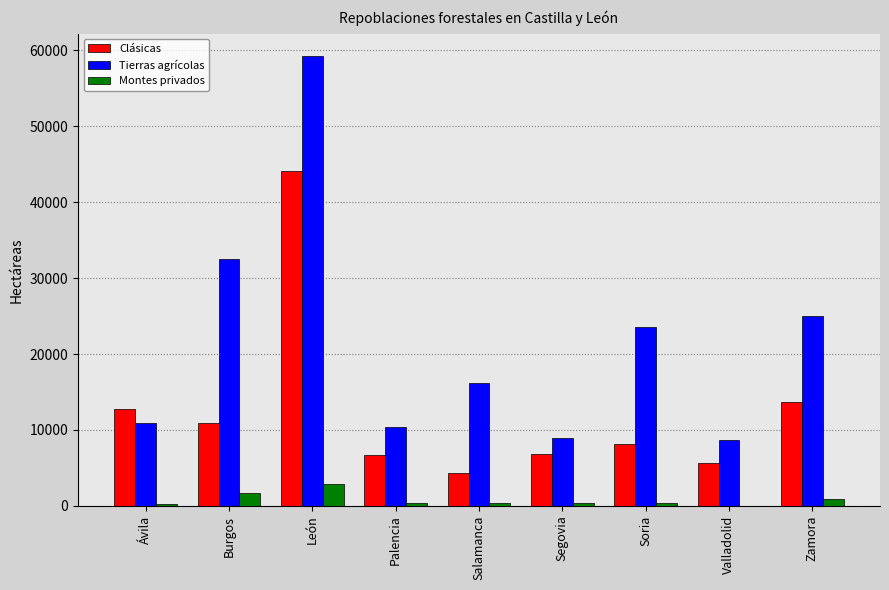

The Tierras agrícolas series shows 11435 at Zamora. True or false?

False